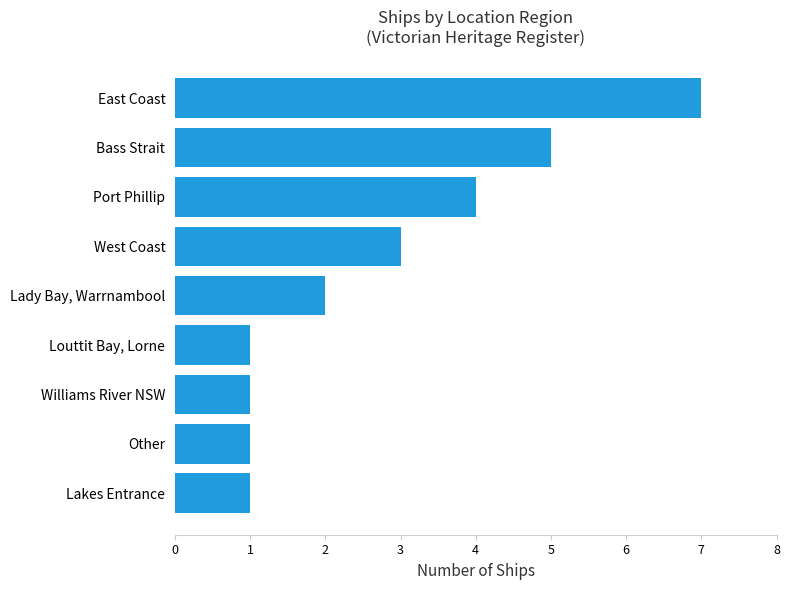

Count the values in the range 1 to 4.

7